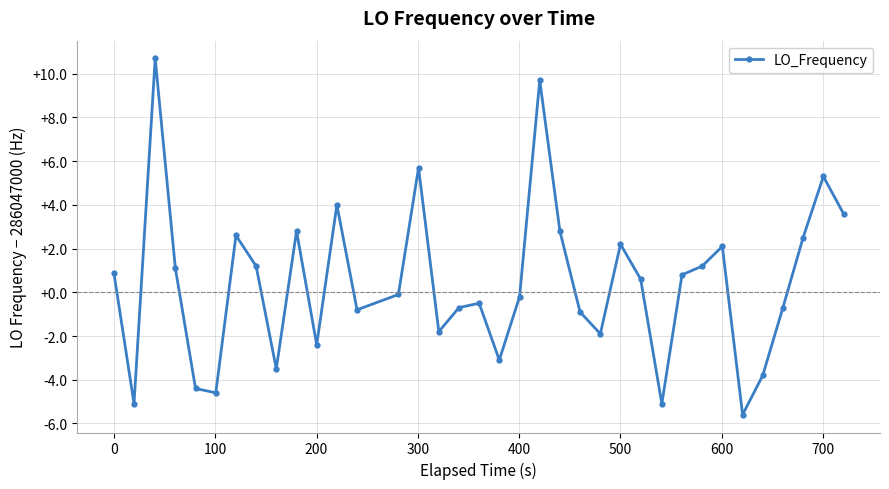

What is the value of the 19th point from the left?

-3.1